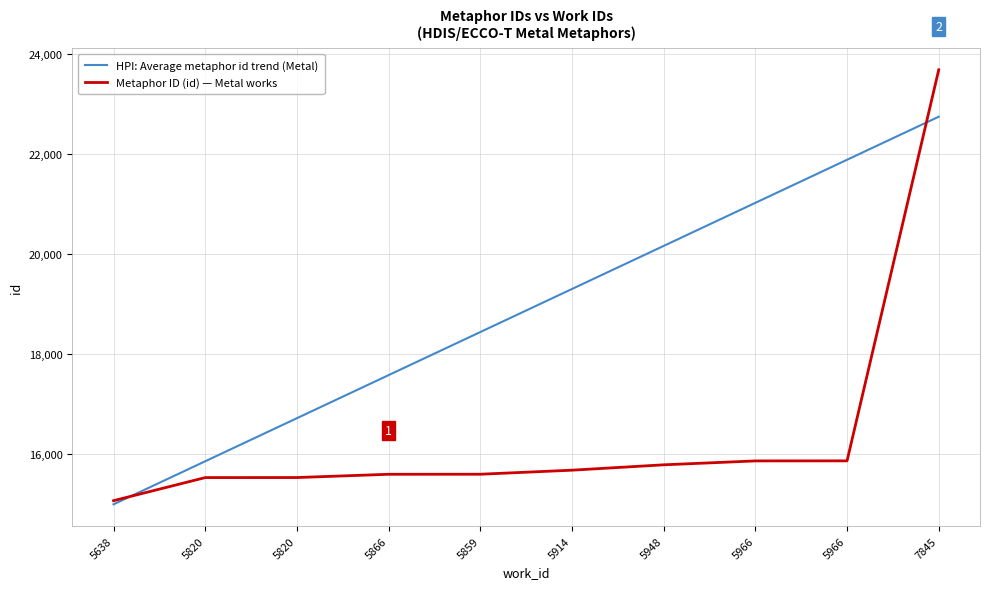

How many lines are shown in the chart?

2